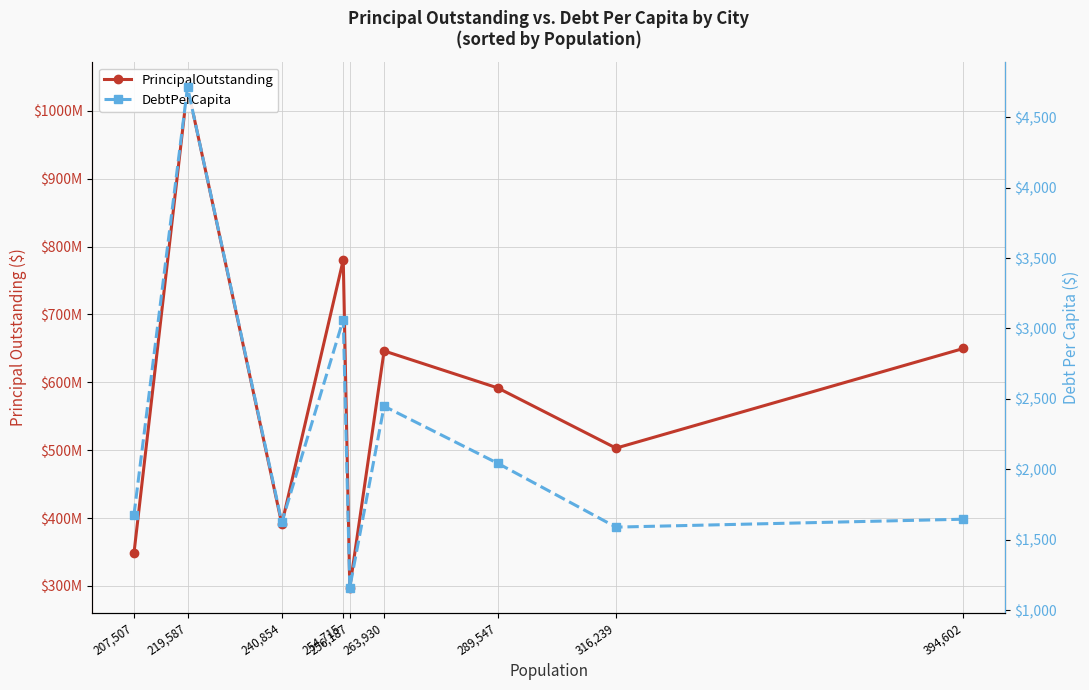

Read the DebtPerCapita value at 240,854.

1624.7